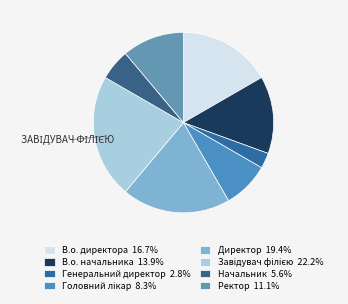

Between Директор and В.о. начальника, which is larger?

Директор